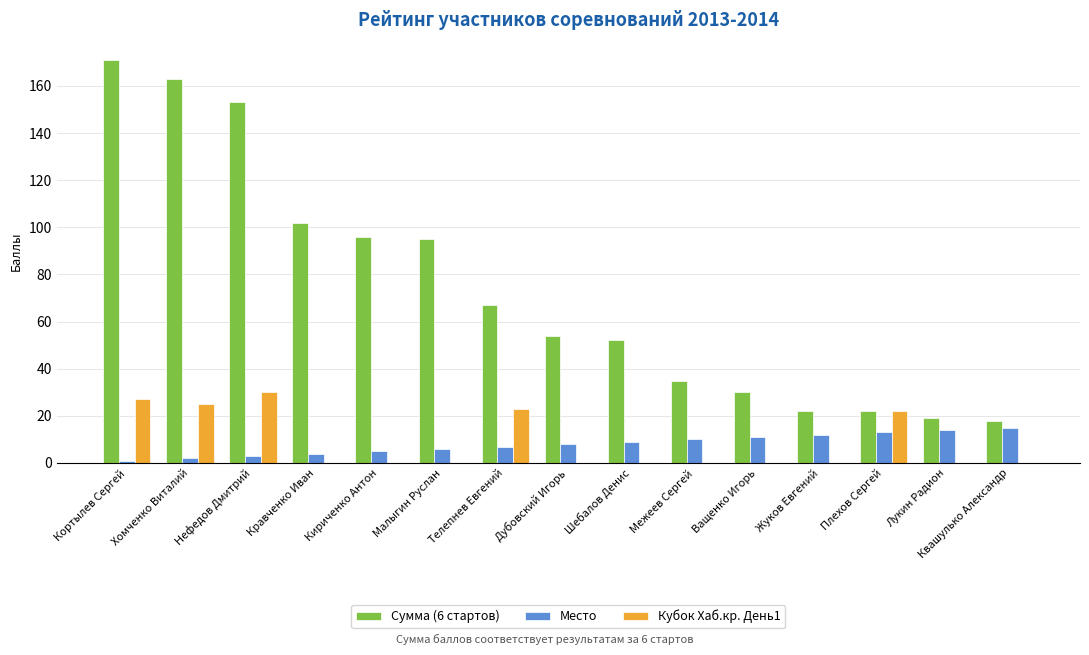

What is the spread (max minus min) of values at Малыгин Руслан?

95